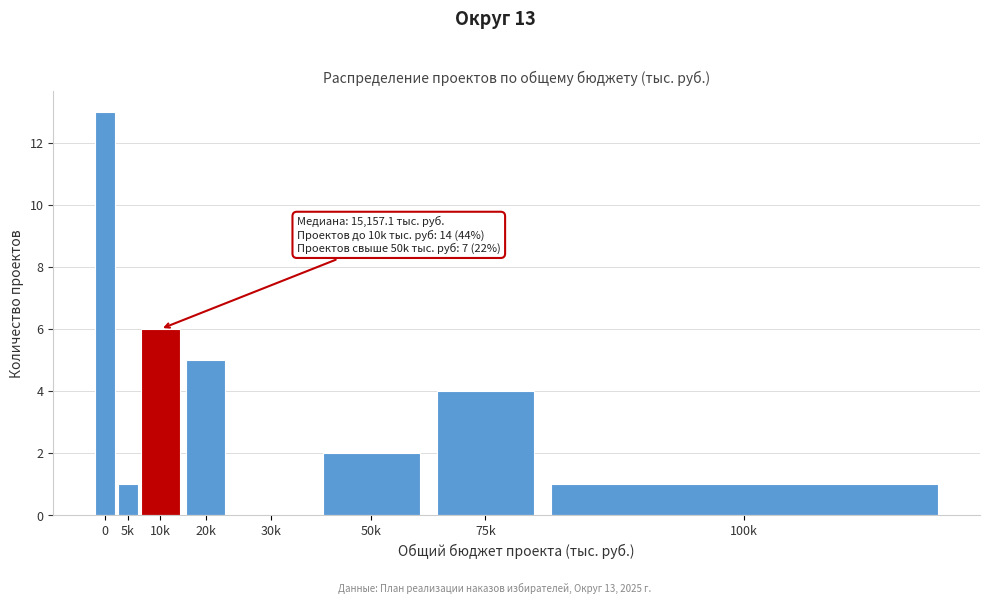

Reading left to right, transcribe all the data shown in this chart.

0=13	5k=1	10k=6	20k=5	30k=0	50k=2	75k=4	100k=1